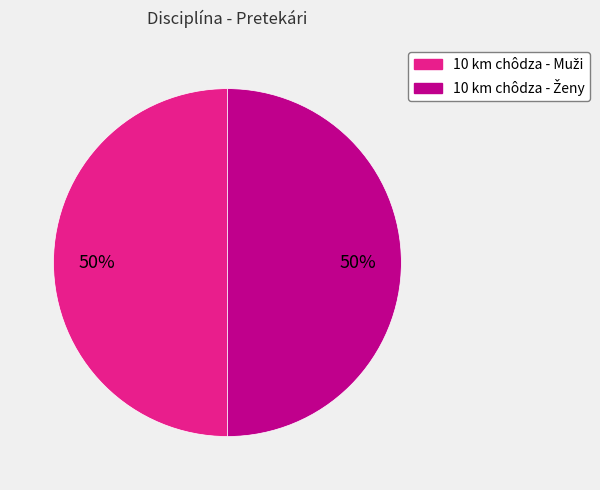

To the nearest percent, what is the difference between the largest and smallest slice percentages?

0%